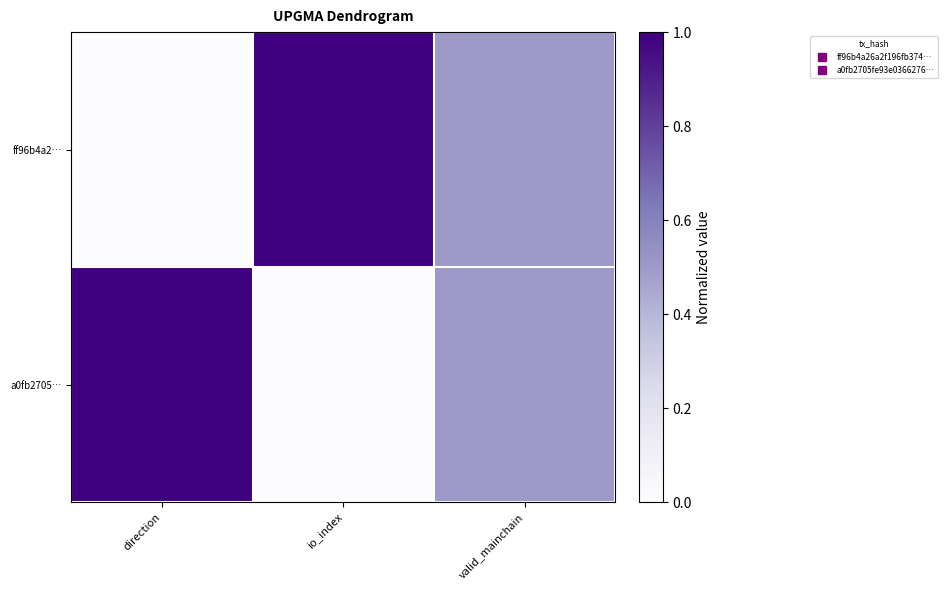

List the series in order of their peak value, lowest first.

ff96b4a2…, a0fb2705…